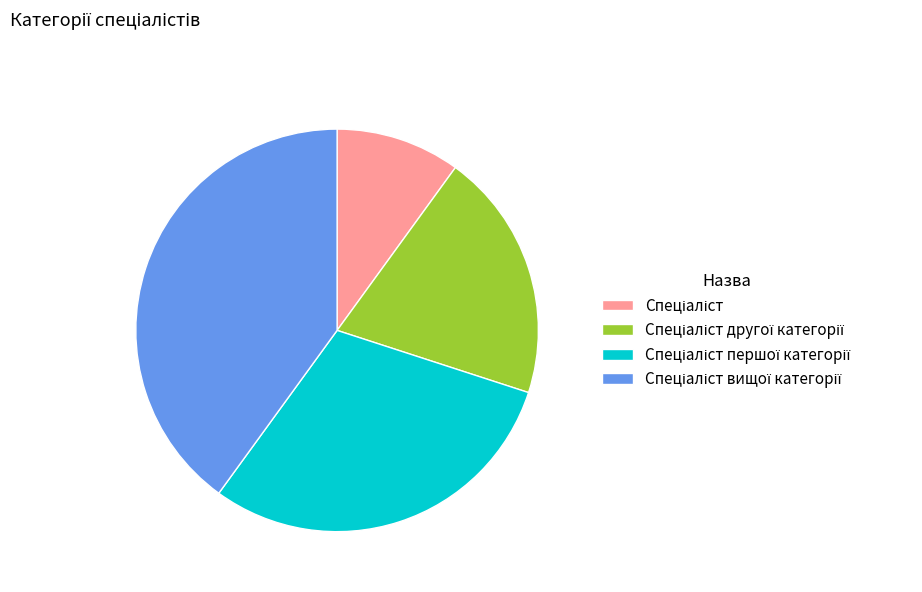

Is there any slice that represents more than half of the pie?

No